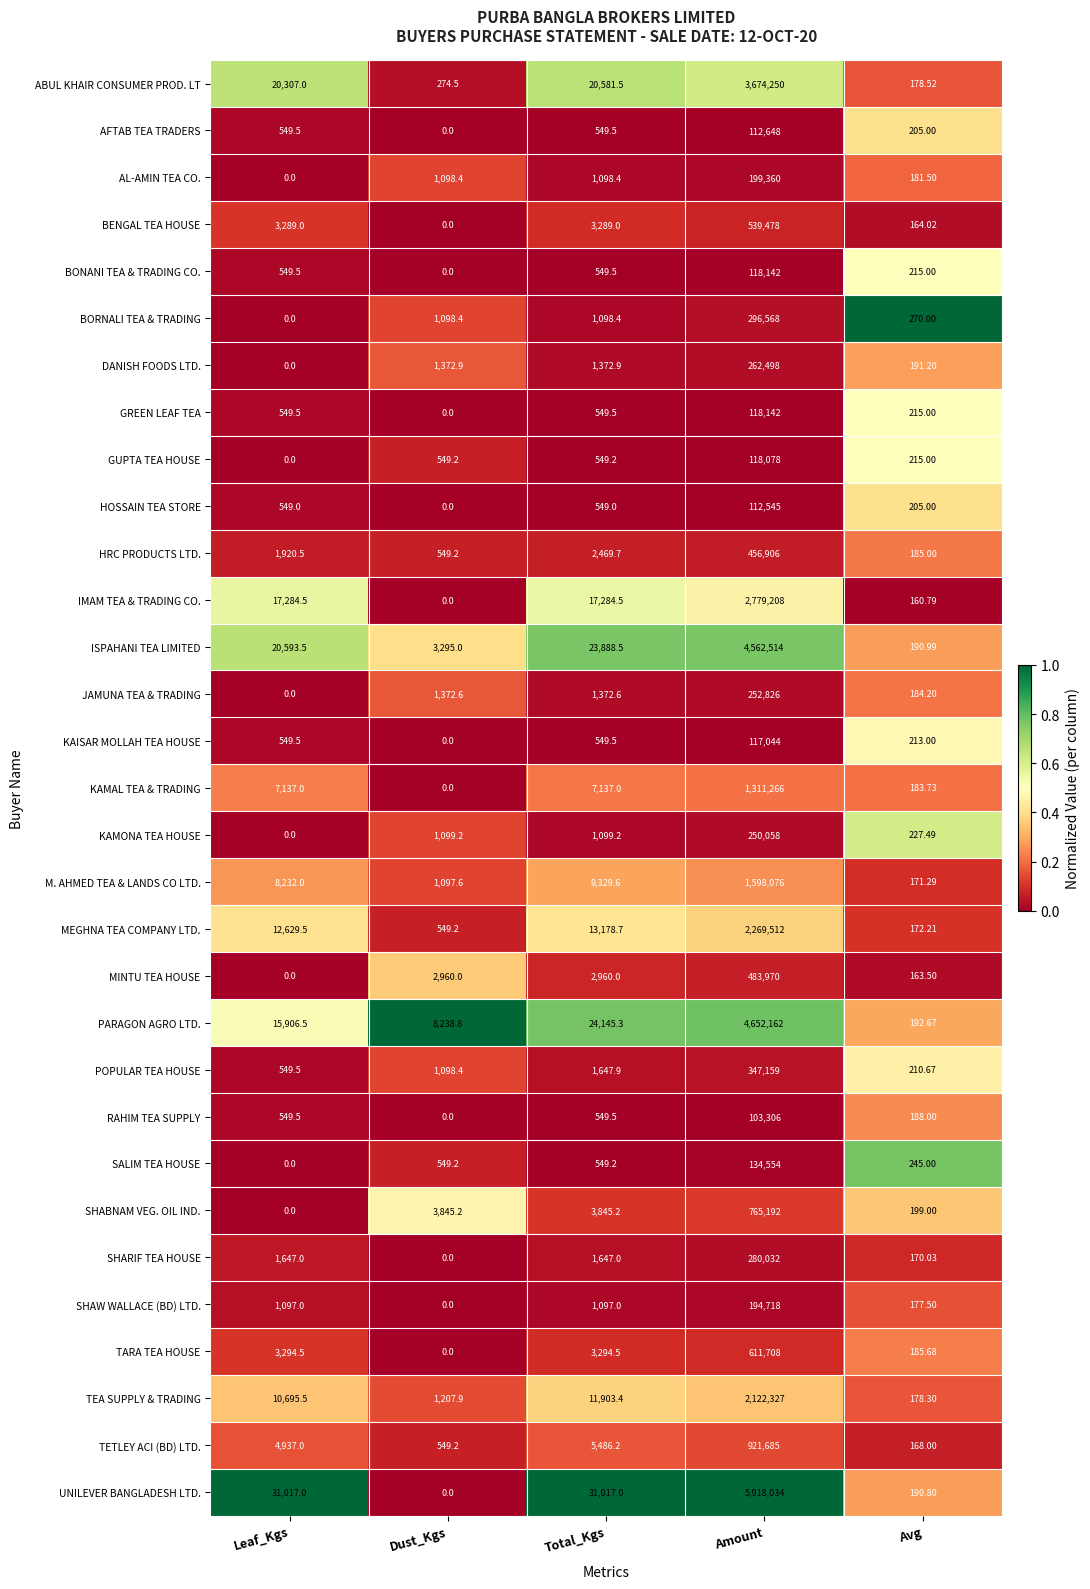

At which category is the sum across all series the highest?

Amount